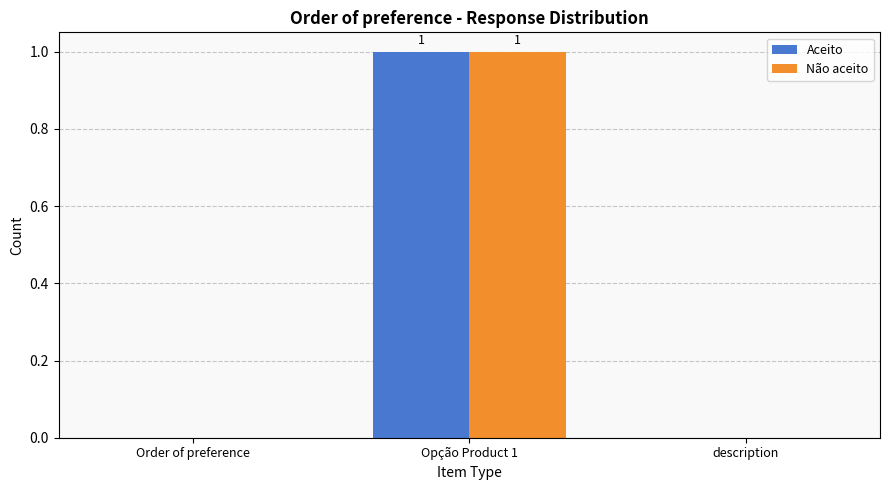

How many Aceito values are between 0 and 1?

3